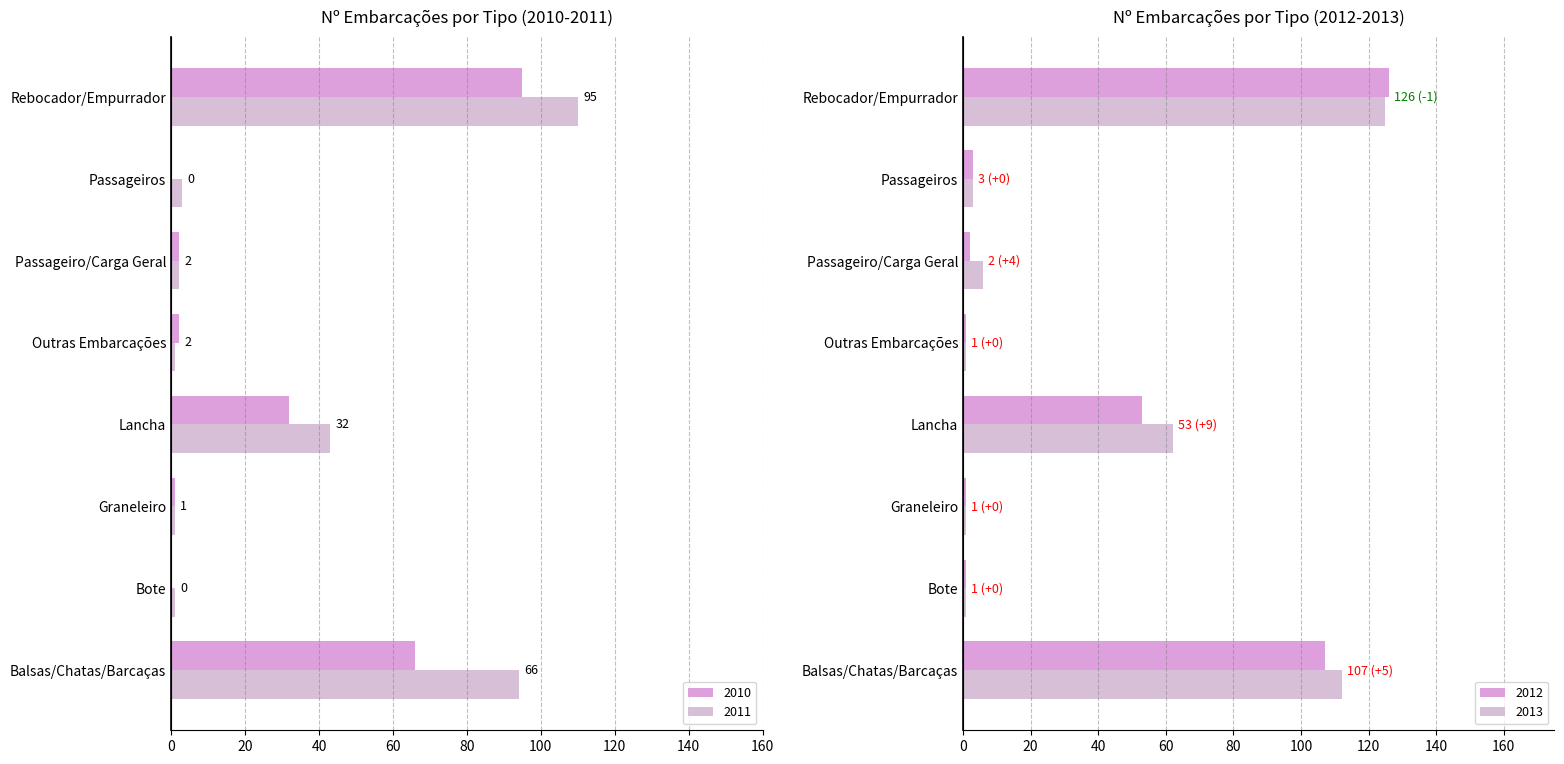

What is the value of the Nº Embarcações 2011 bar at the 5th from the left?

1